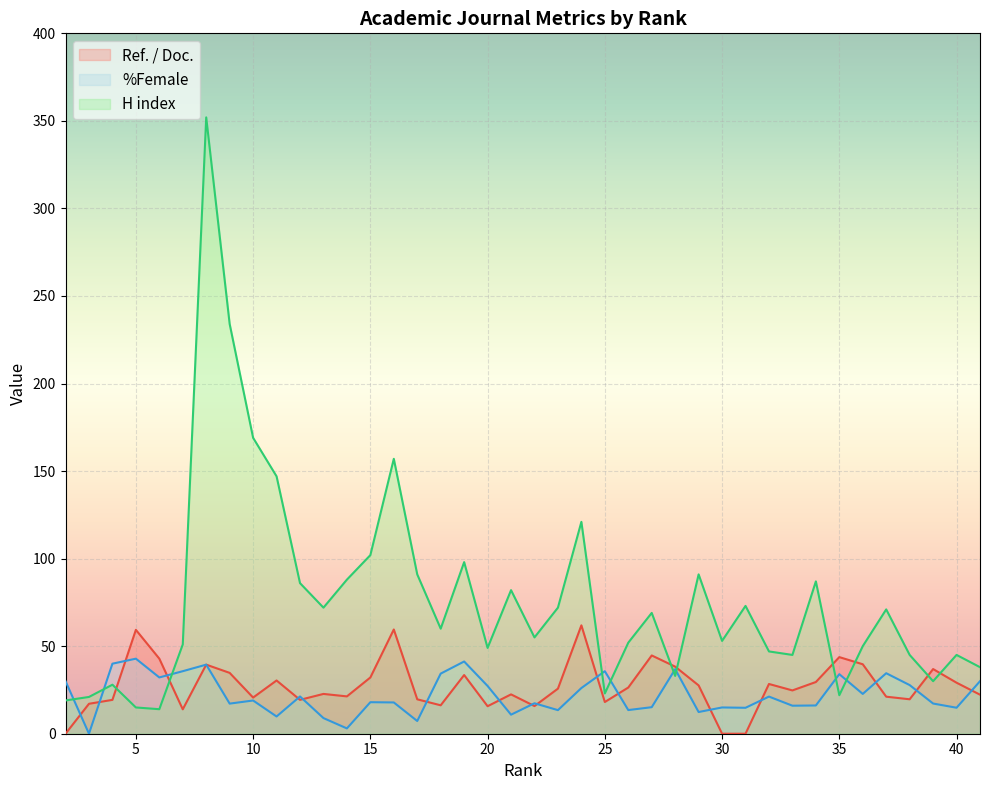

True or false: H index and Ref. / Doc. intersect in this chart.

True